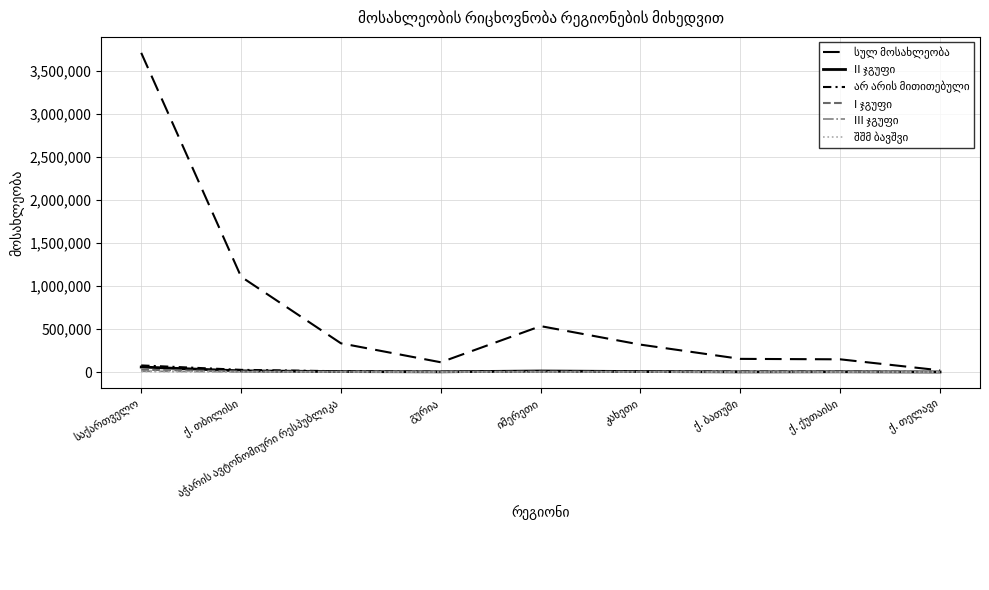

Reading left to right, what are all the values shown in this chart?

სულ მოსახლეობა: საქართველო=3713804	ქ. თბილისი=1108717	აჭარის ავტონომიური რესპუბლიკა=333953	გურია=113350	იმერეთი=533906	კახეთი=318583	ქ. ბათუმი=152839	ქ. ქუთაისი=147635	ქ. თელავი=19629
II ჯგუფი: საქართველო=58255	ქ. თბილისი=13459	აჭარის ავტონომიური რესპუბლიკა=4845	გურია=2337	იმერეთი=11836	კახეთი=5561	ქ. ბათუმი=1539	ქ. ქუთაისი=2540	ქ. თელავი=305
არ არის მითითებული: საქართველო=76667	ქ. თბილისი=25172	აჭარის ავტონომიური რესპუბლიკა=8905	გურია=2591	იმერეთი=8909	კახეთი=5035	ქ. ბათუმი=3959	ქ. ქუთაისი=2602	ქ. თელავი=272
I ჯგუფი: საქართველო=26784	ქ. თბილისი=6455	აჭარის ავტონომიური რესპუბლიკა=2515	გურია=1044	იმერეთი=5101	კახეთი=2494	ქ. ბათუმი=986	ქ. ქუთაისი=1418	ქ. თელავი=157
III ჯგუფი: საქართველო=9902	ქ. თბილისი=2187	აჭარის ავტონომიური რესპუბლიკა=1063	გურია=327	იმერეთი=1708	კახეთი=878	ქ. ბათუმი=274	ქ. ქუთაისი=334	ქ. თელავი=56
შშმ ბავშვი: საქართველო=5172	ქ. თბილისი=1410	აჭარის ავტონომიური რესპუბლიკა=566	გურია=225	იმერეთი=779	კახეთი=450	ქ. ბათუმი=230	ქ. ქუთაისი=185	ქ. თელავი=19